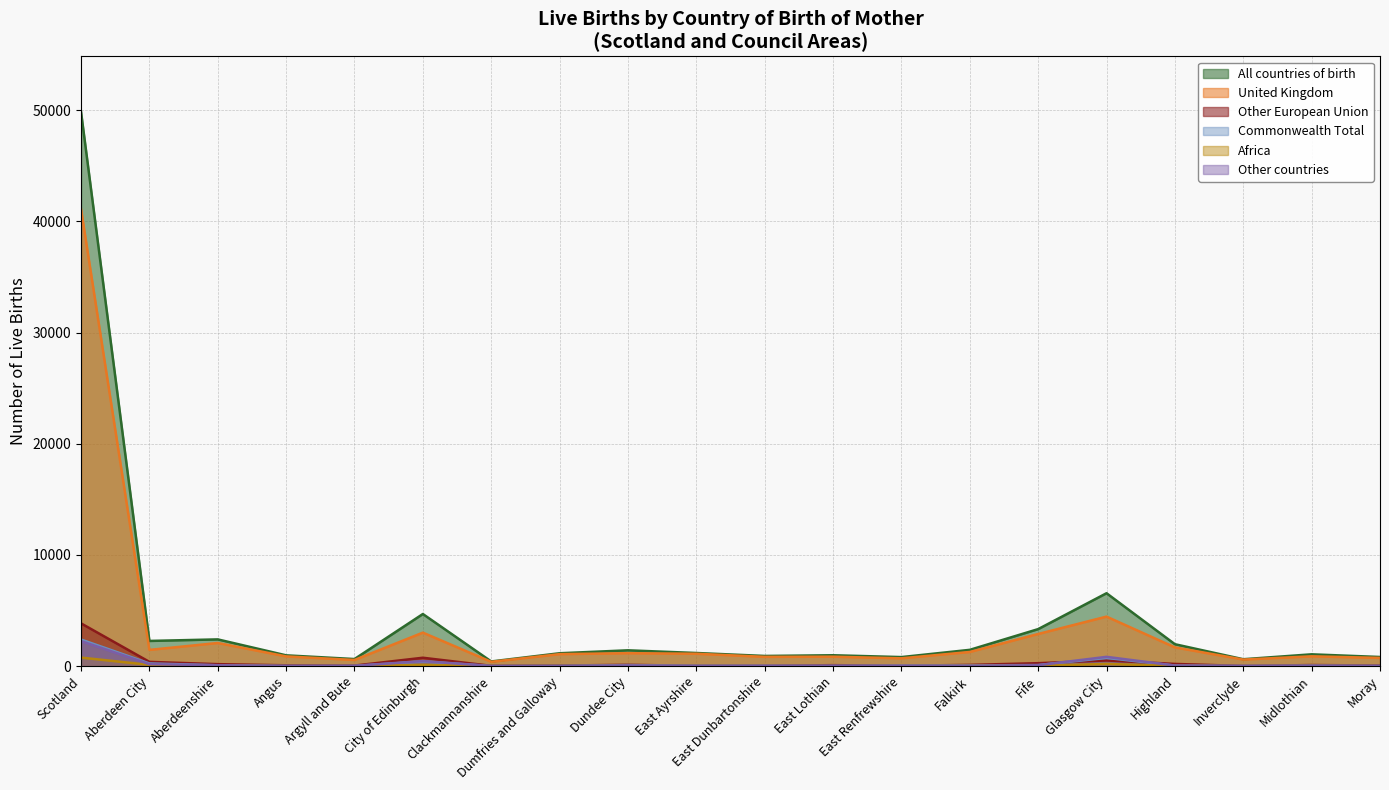

What is the difference between the highest and lowest values at East Ayrshire?

1169